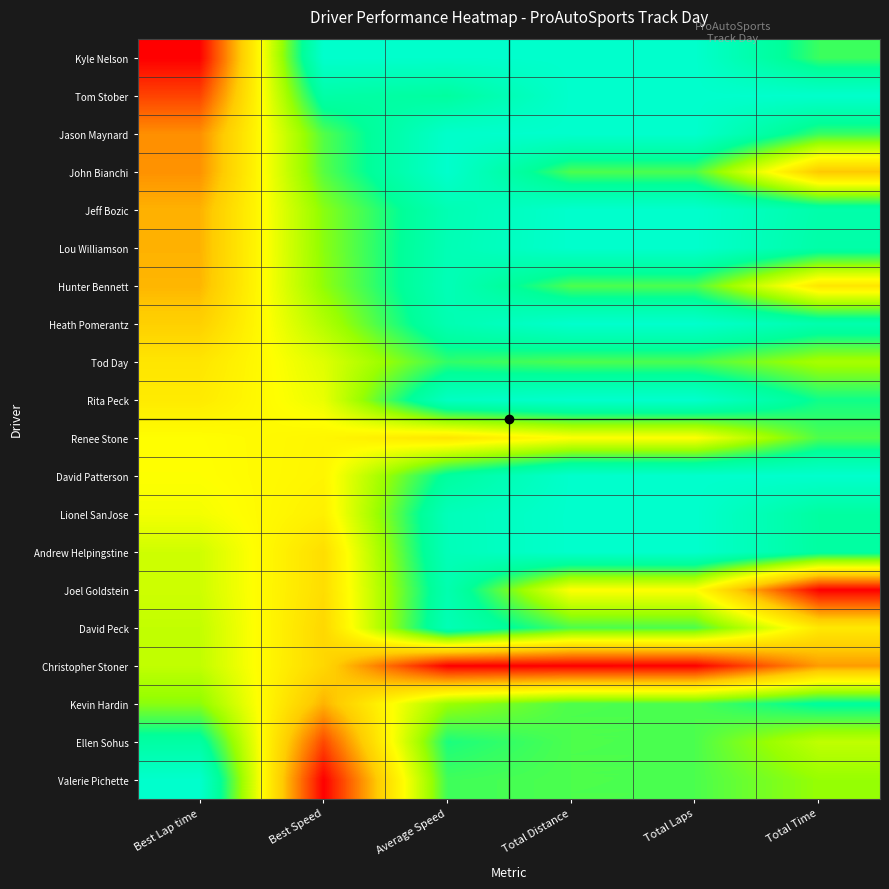

Which label corresponds to the smallest value in the chart?

Best Lap time